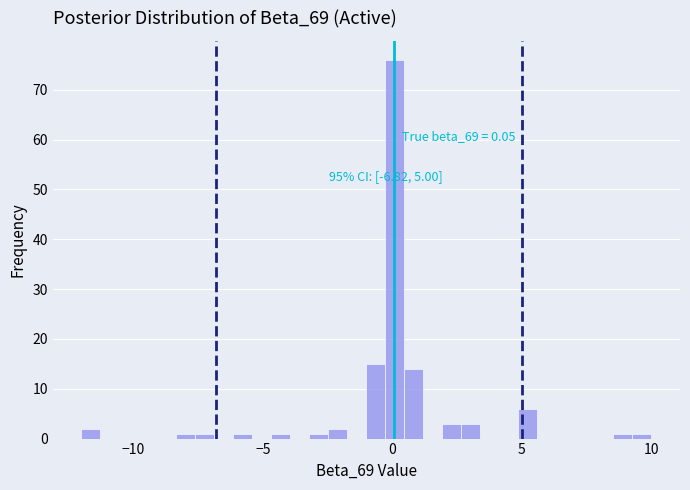

Read against the x-axis, roughly where is the centre of the tallest bar?

0.0